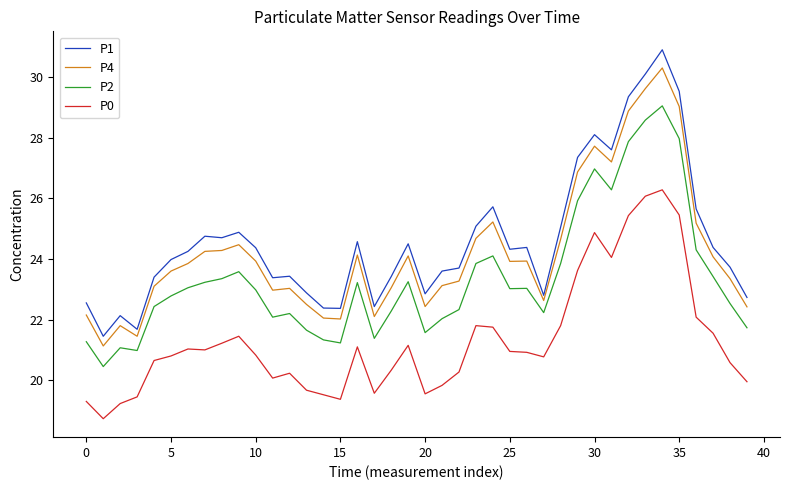

True or false: P0 and P2 cross at least once.

False